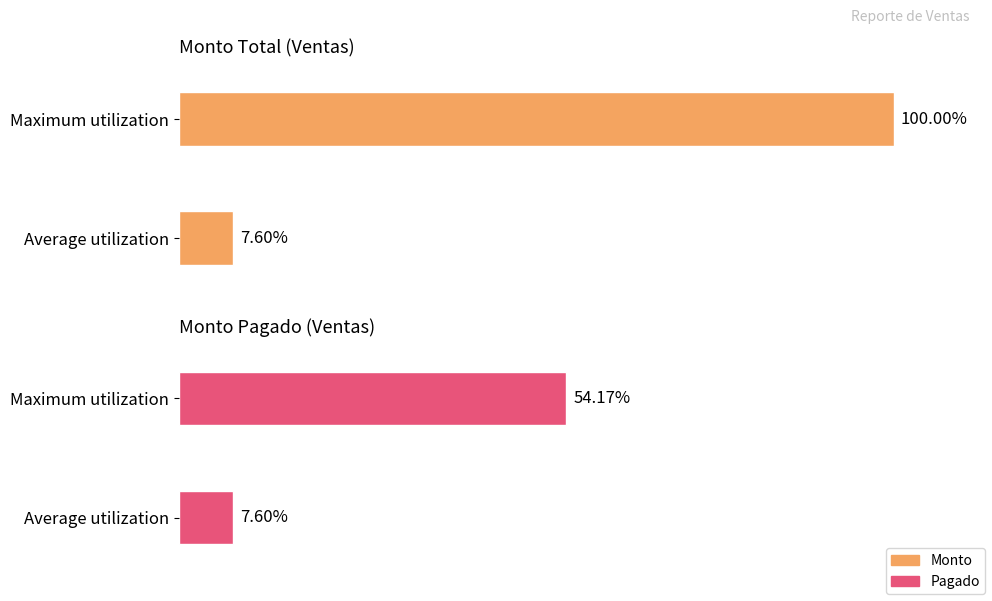

Count the number of categories in the chart.

2